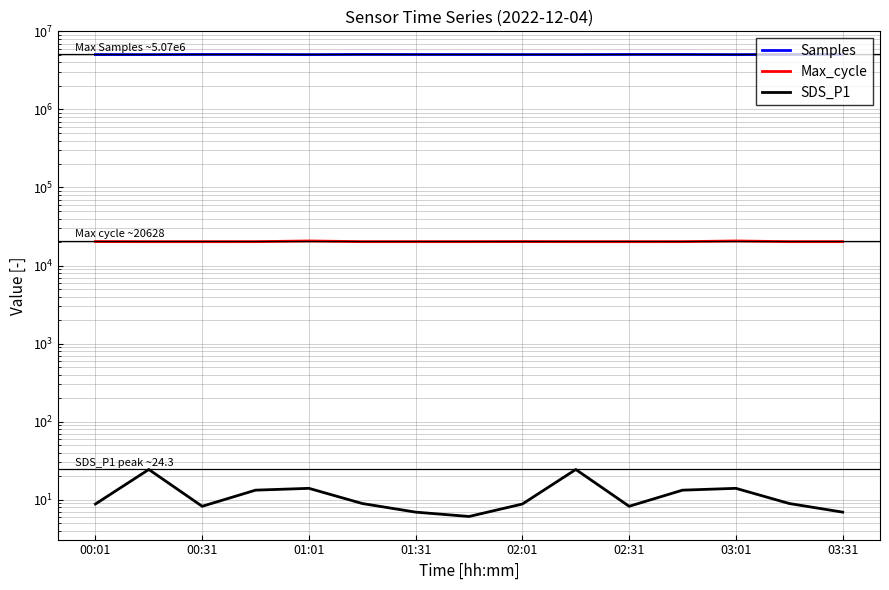

At which category does Samples reach its first local peak?

00:31